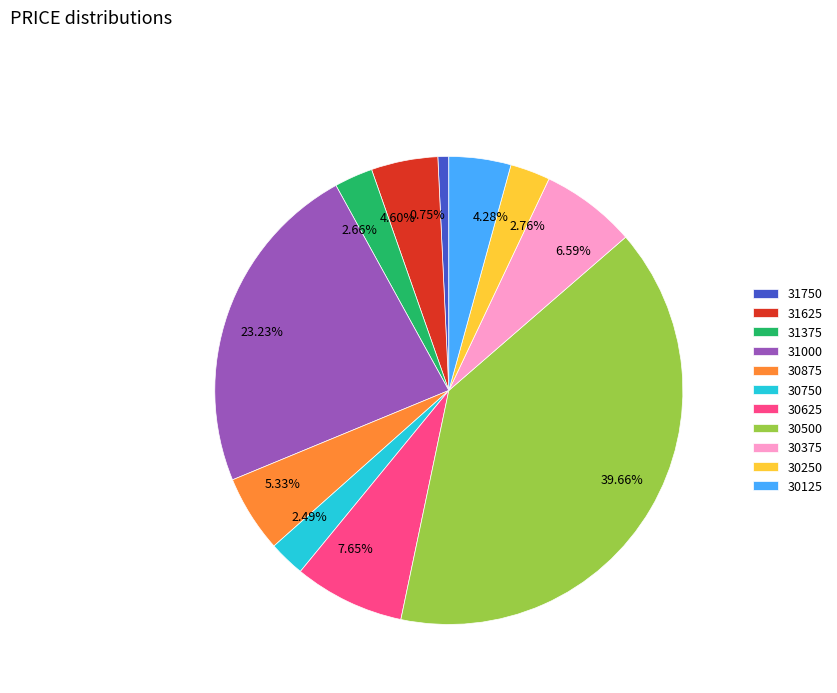

Do 23.23% and 4.60% together represent more than half of the pie?

No